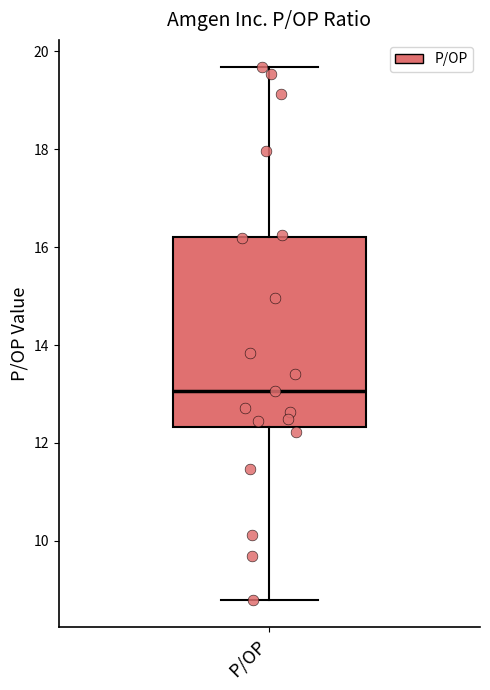

Transcribe this box plot: give where the median line is, the range the box spans, and where the two whiskers end, as read against the y-axis. The values are not printed on the chart, so give them approximately, as read against the axis.

median 13.0, box 12.4 to 16.2, whiskers 8.8 to 19.6